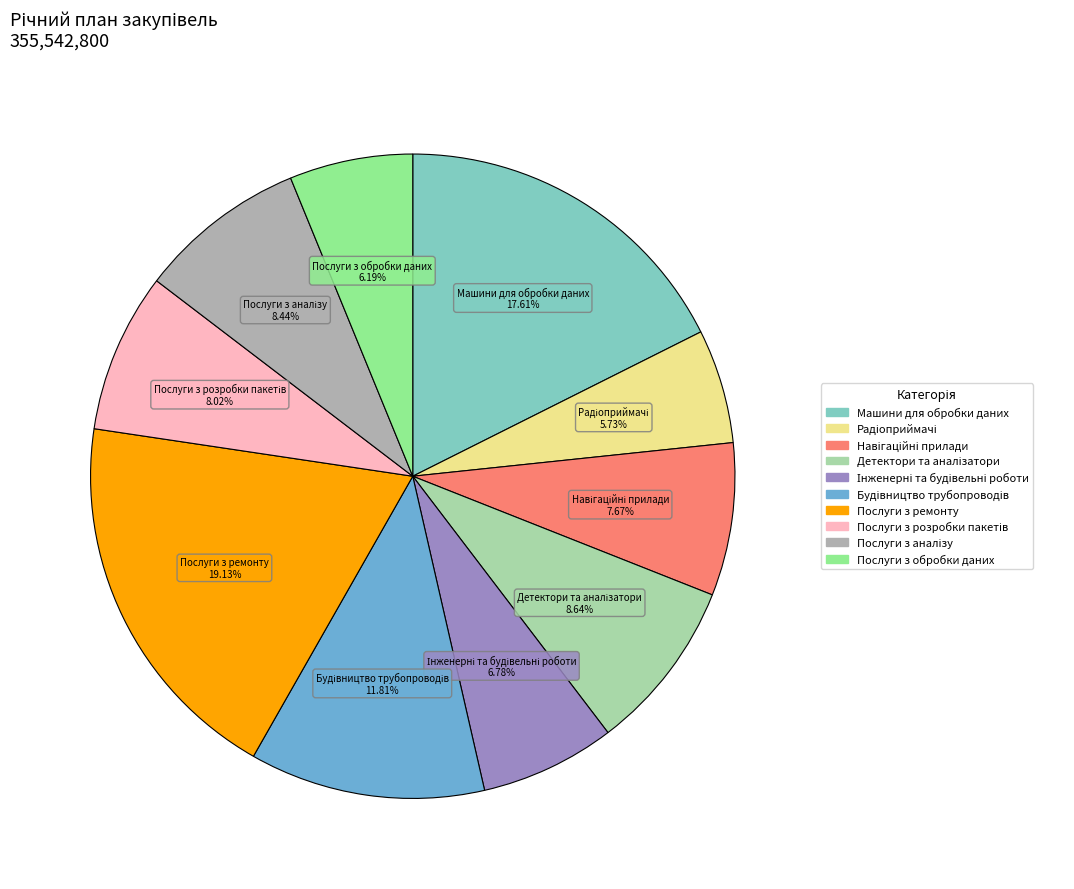

Is there any slice that represents more than half of the pie?

No